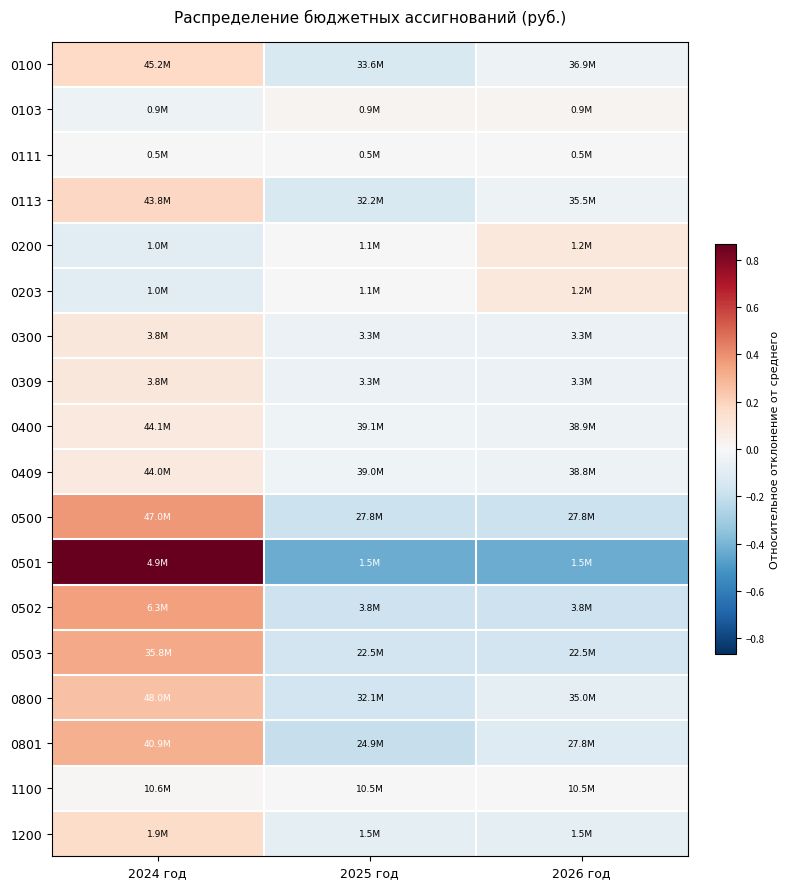

Which label corresponds to the largest value in the chart?

2024 год